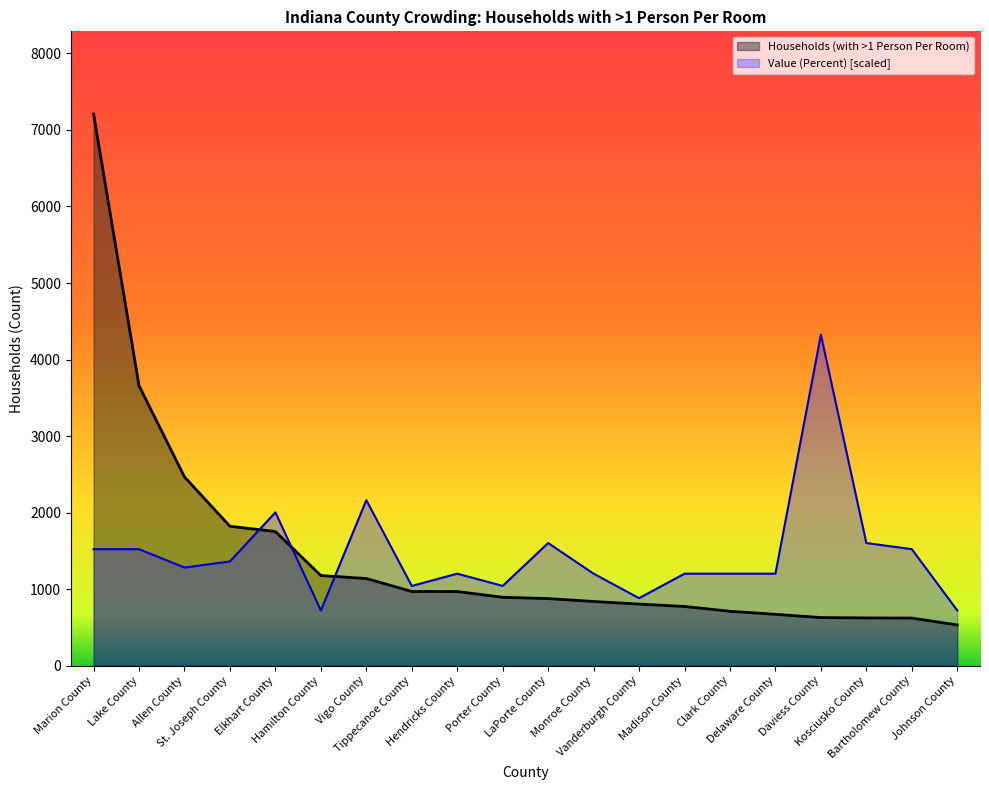

True or false: Value (Percent) has a value of 540.3 at Tippecanoe County.

False